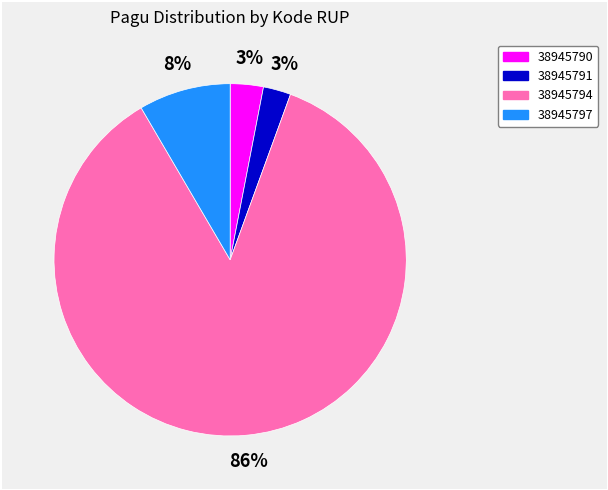

What percentage is the 38945794 slice, to the nearest percent?

86%